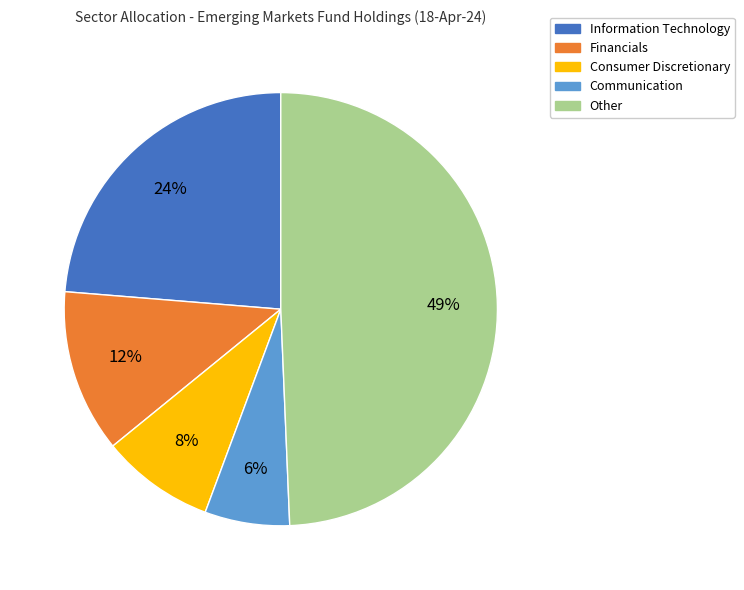

Combined, do Financials and Other account for over 50%?

Yes